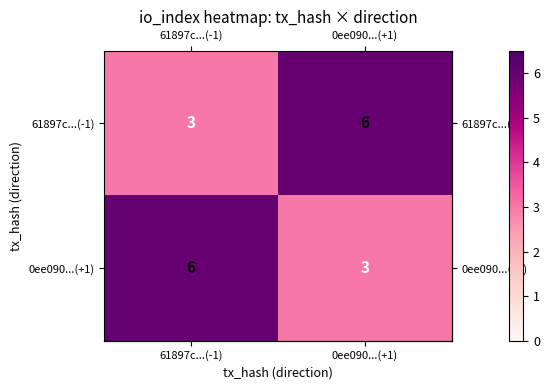

What is the sum of all 61897c...(-1) values?

9